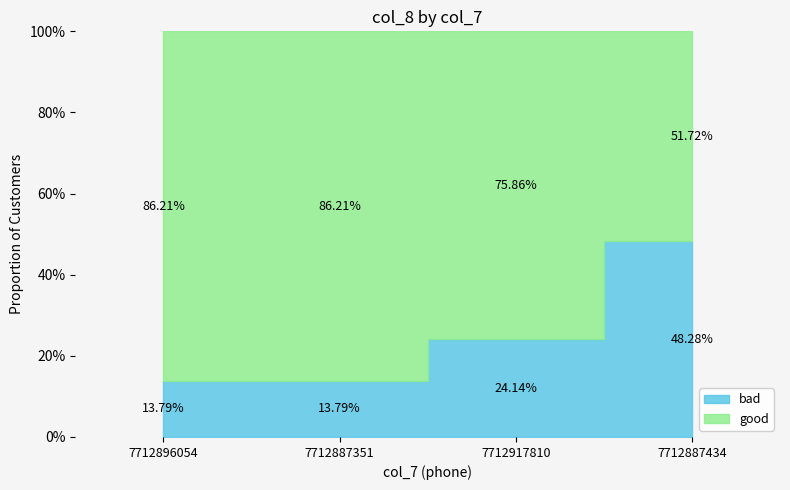

What is the label of the 2nd point from the right?

7712917810